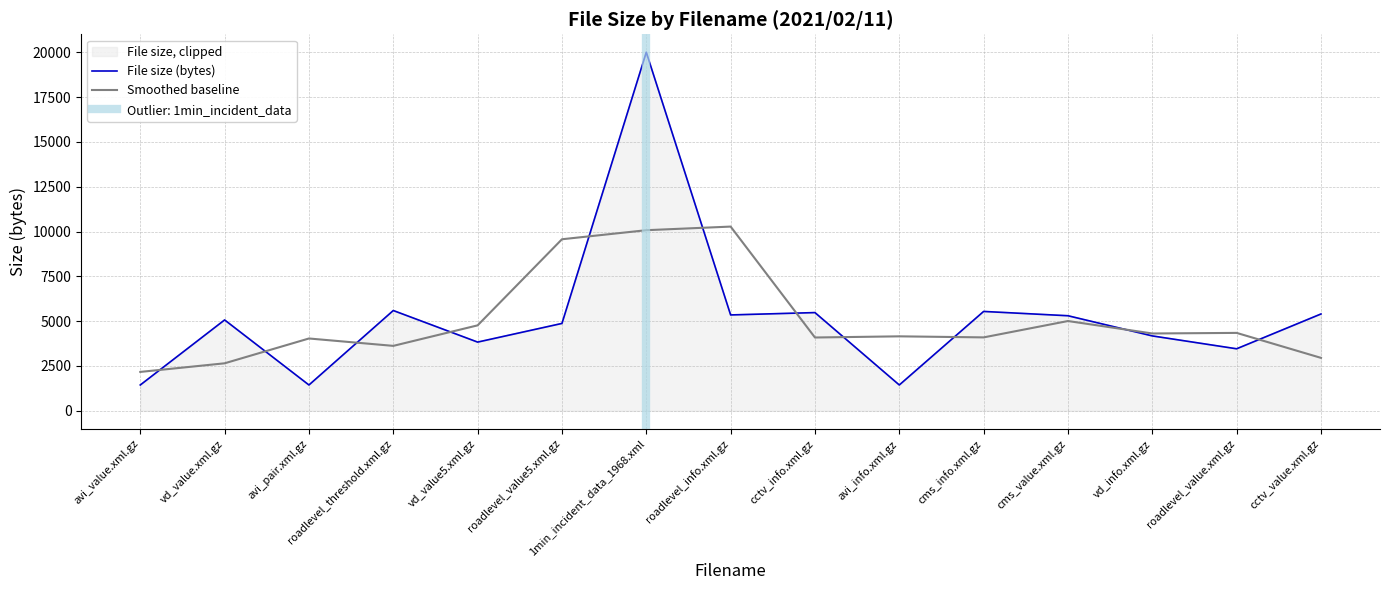

The value of Smoothed baseline at roadlevel_threshold.xml.gz is 786.7. True or false?

False